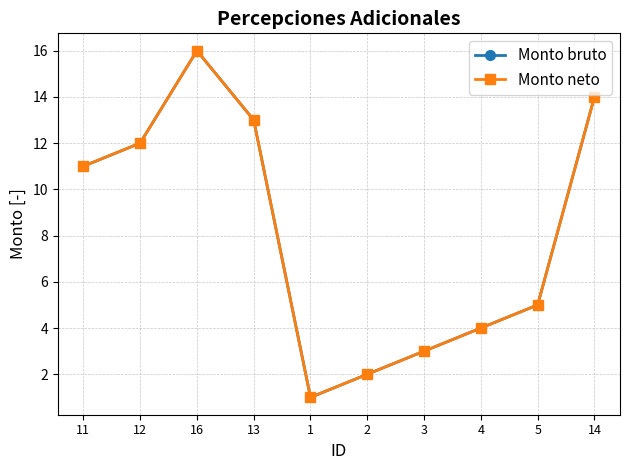

Count the number of data series in this chart.

2